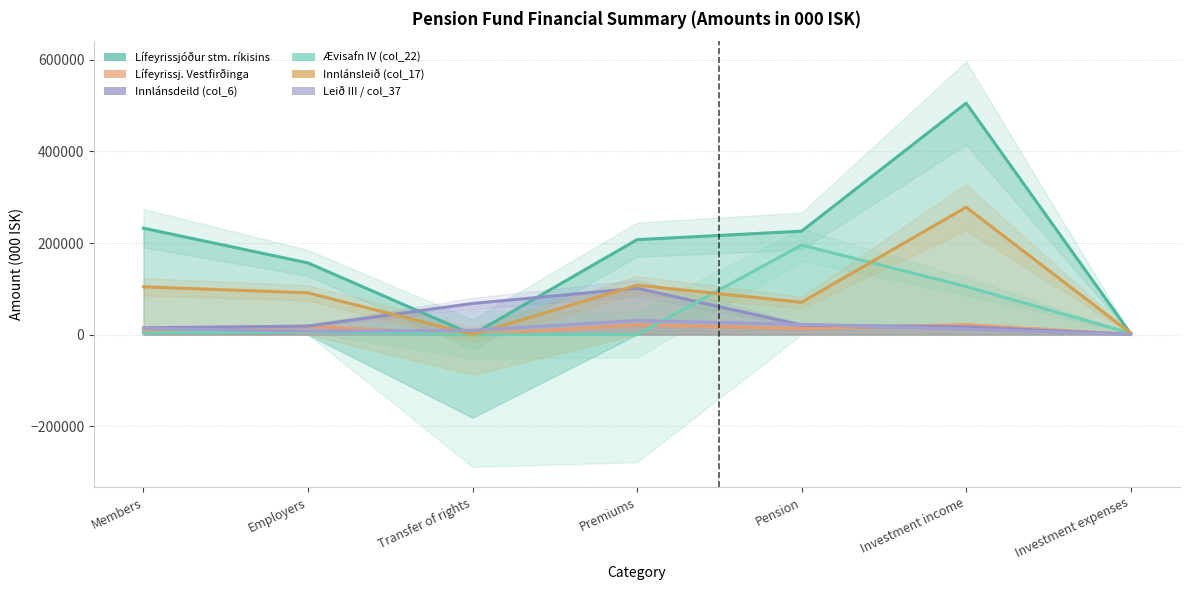

Does the chart have visible grid lines?

Yes